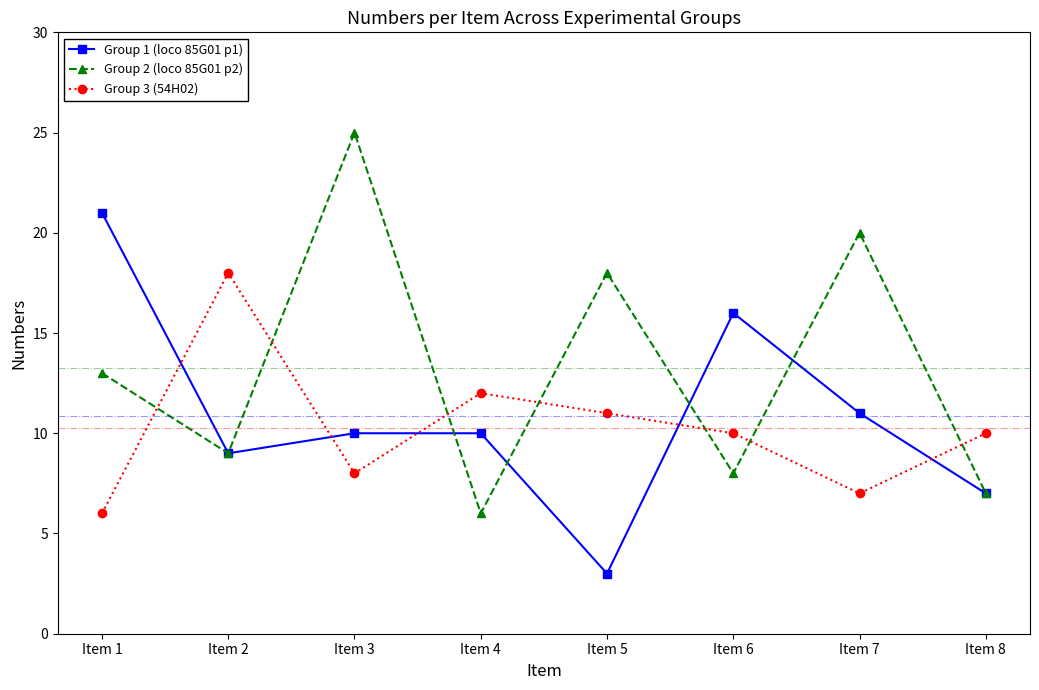

Which label corresponds to the largest value in the chart?

Item 3